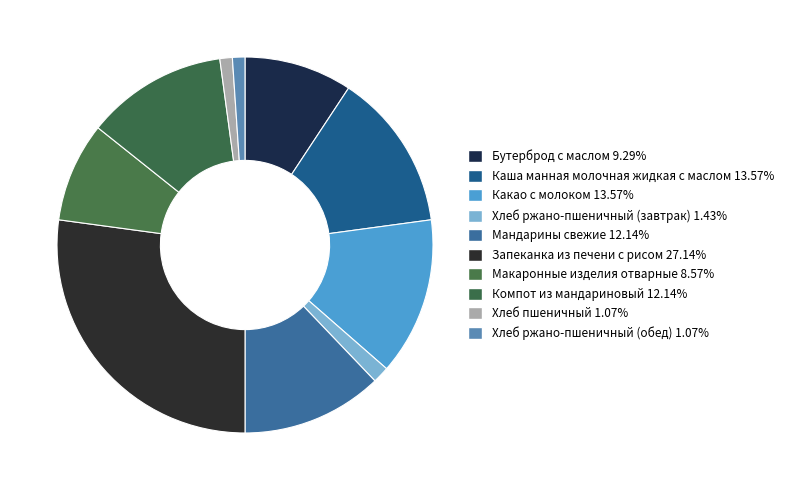

What percentage is the Хлеб пшеничный slice, to the nearest percent?

1%